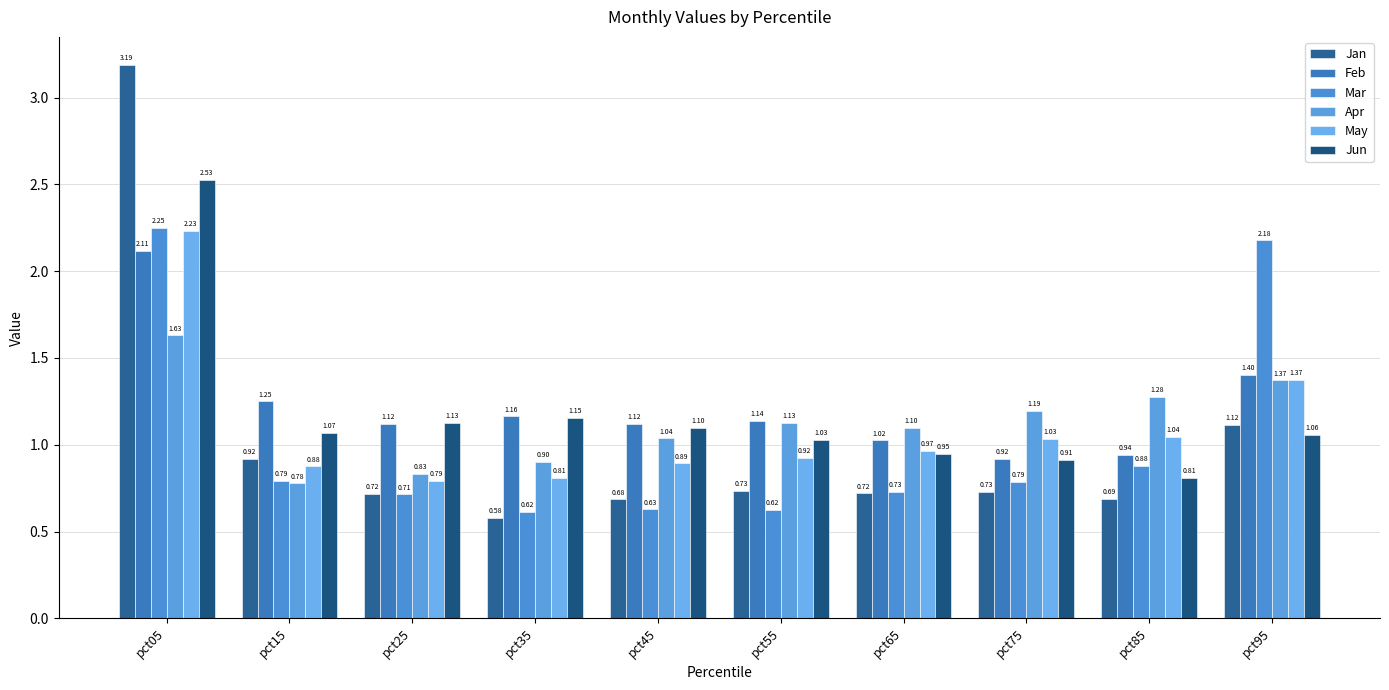

What is the average value of the Jan series?

1.0